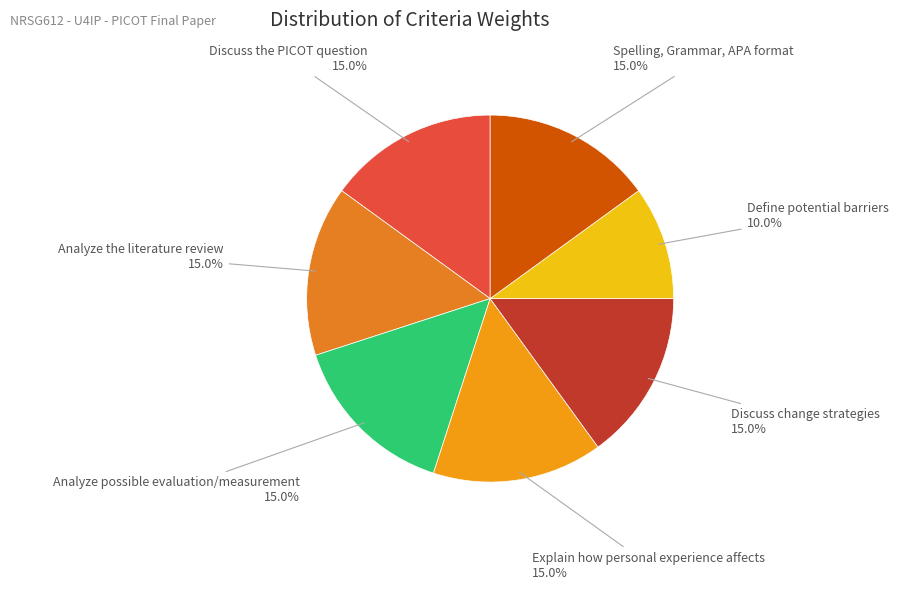

Which slice is the smallest?

Define potential barriers